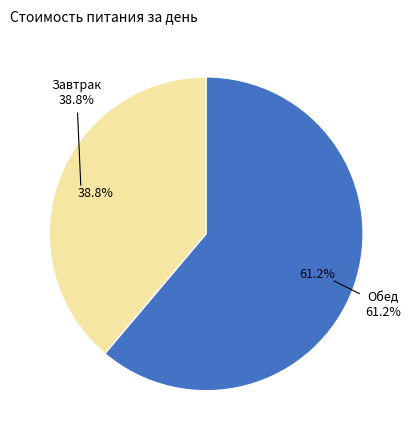

Rank the categories by value from highest to lowest.

Обед, Завтрак